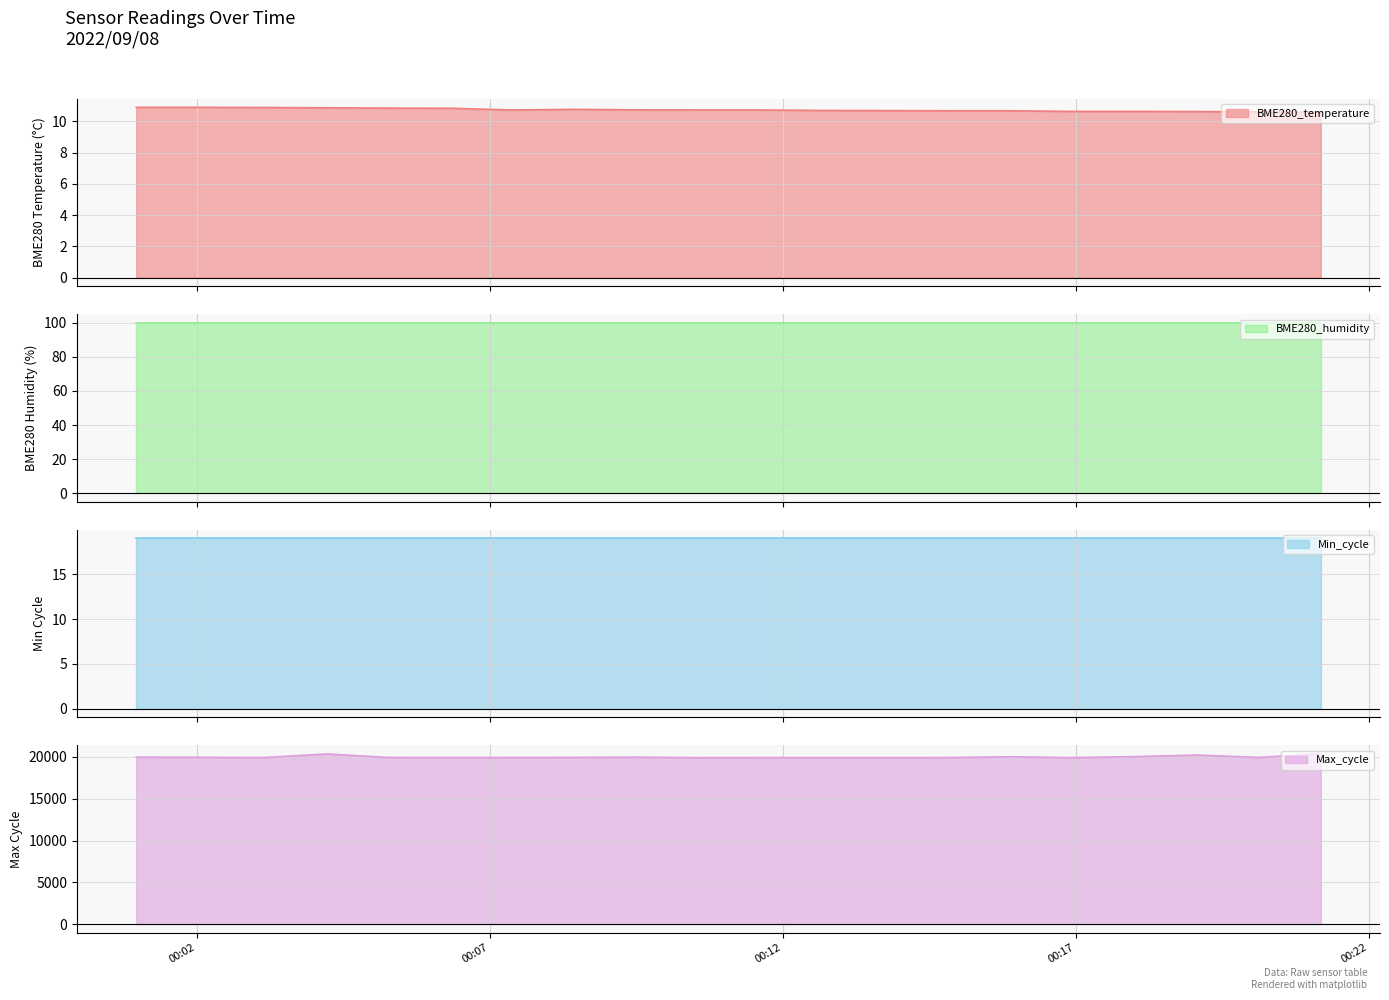

The value of BME280_temperature at 2022/09/08 00:10:34 is 18.6. True or false?

False